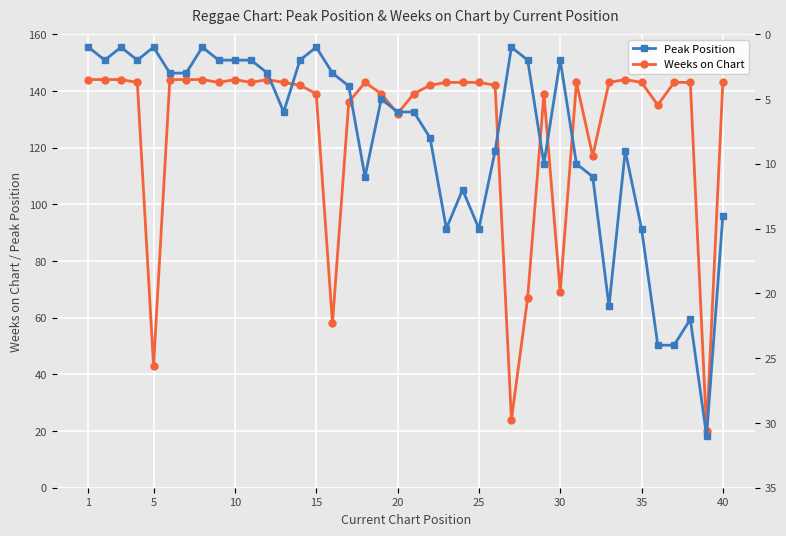

The value of Weeks on Chart at 15 is 188. True or false?

False